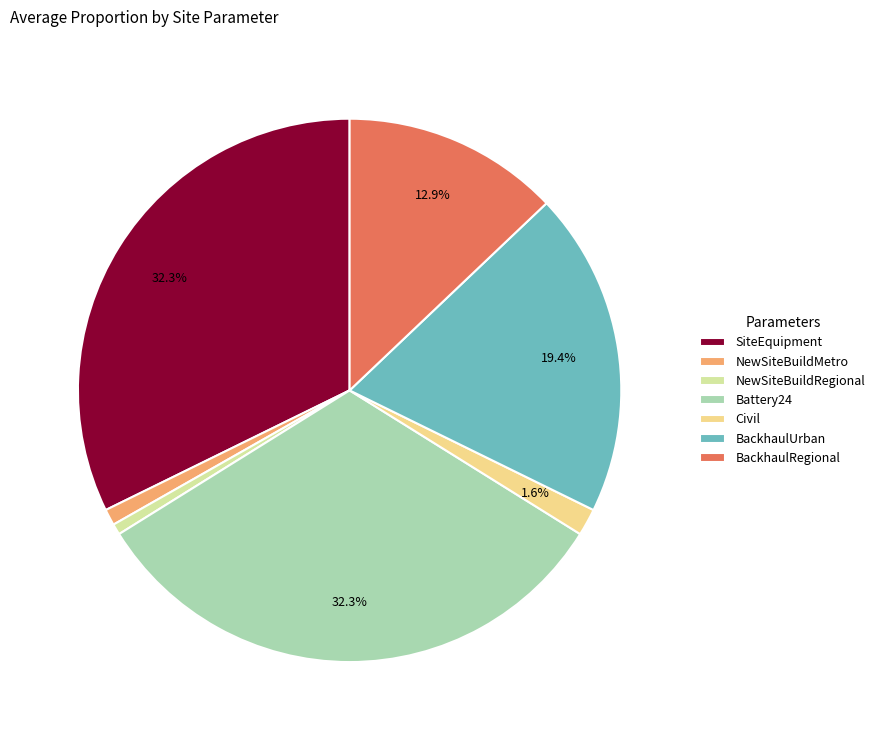

True or false: SiteEquipment accounts for 66% of the total.

False